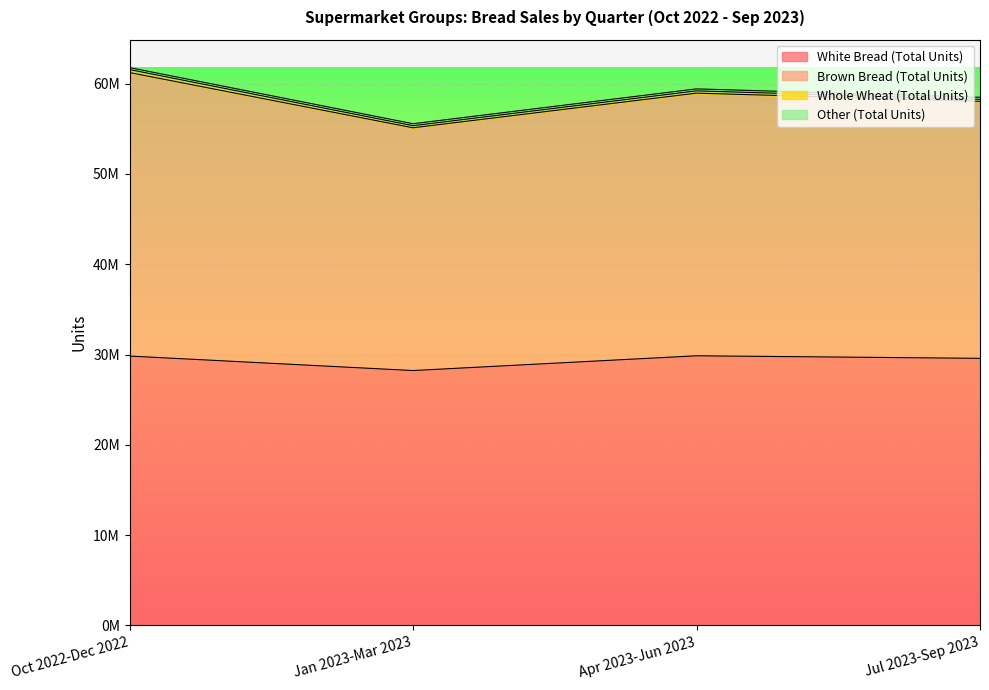

The value of White Bread (Total Units) at Jul 2023-Sep 2023 is 41408390. True or false?

False